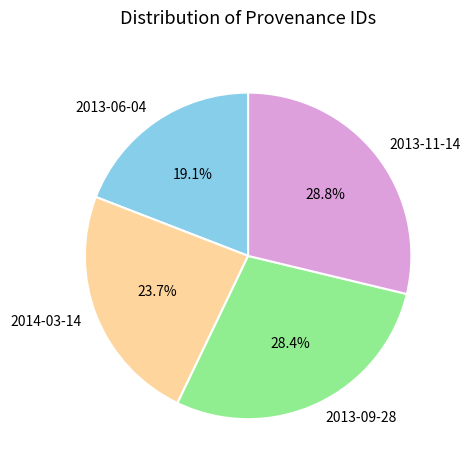

What is the ratio of the value at 2013-06-04 to the value at 2013-09-28?

0.7